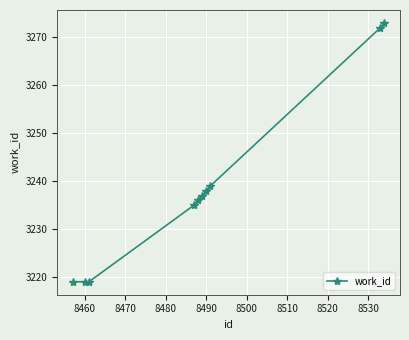

What is the greatest value displayed?

3273